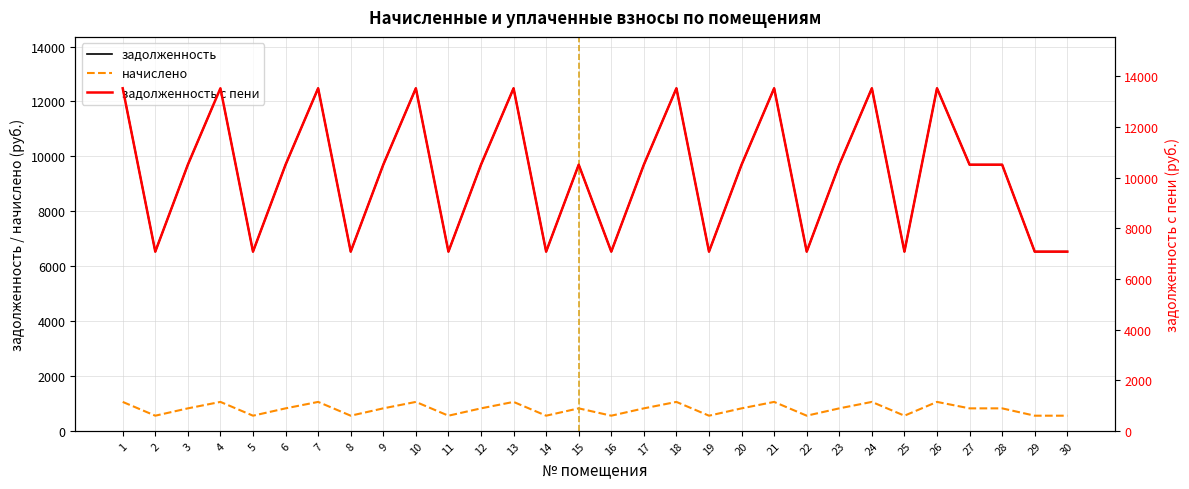

At which category does the chart reach its minimum across all series?

2